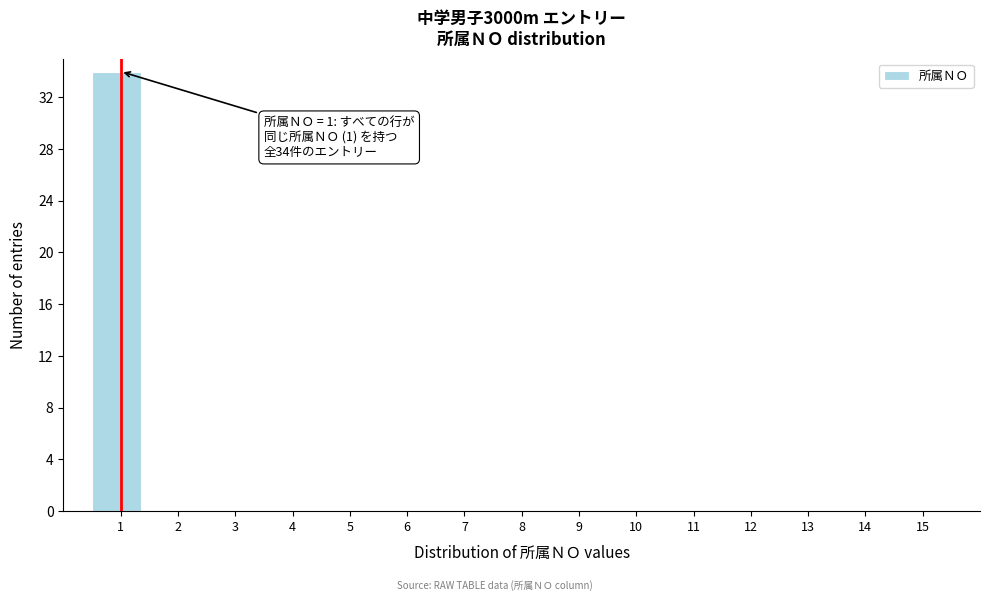

Reading left to right, extract all data points from this chart.

1=34	2=0	3=0	4=0	5=0	6=0	7=0	8=0	9=0	10=0	11=0	12=0	13=0	14=0	15=0